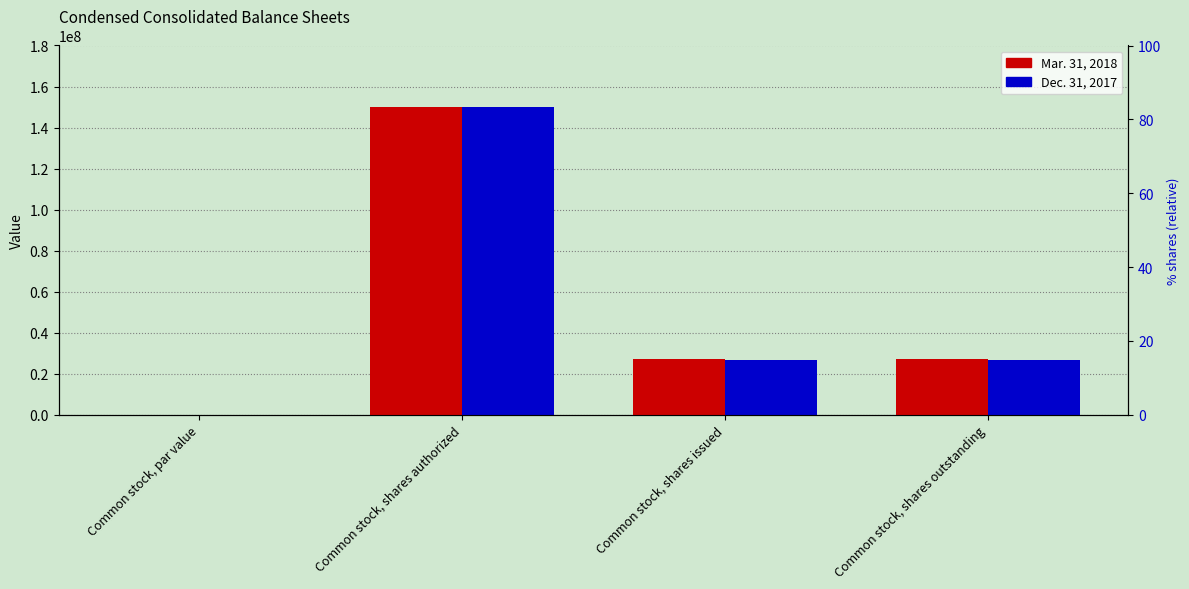

How many values in the Mar. 31, 2018 series exceed 27060035?

1